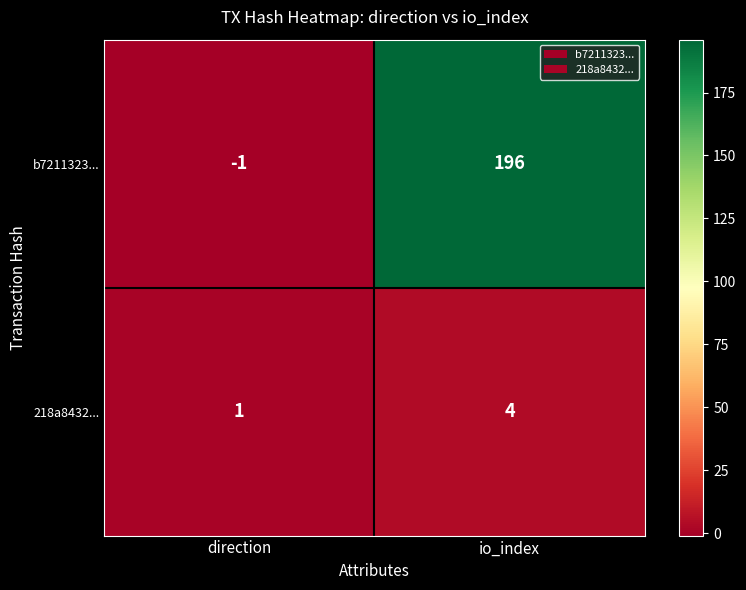

The value of 218a8432... at direction is 1. True or false?

True